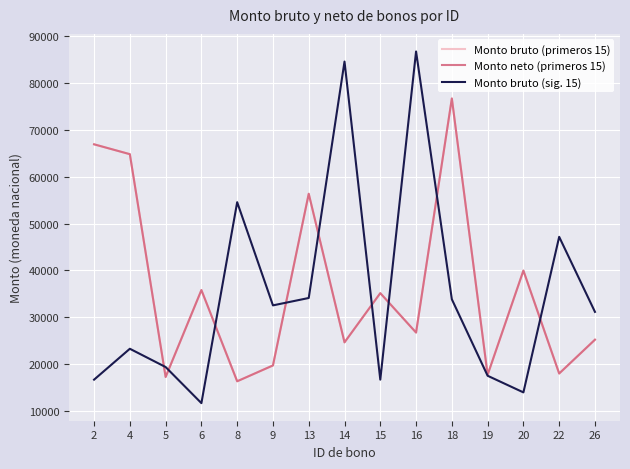

Is it true that Monto bruto (sig. 15) equals 13584.1 at 22?

False